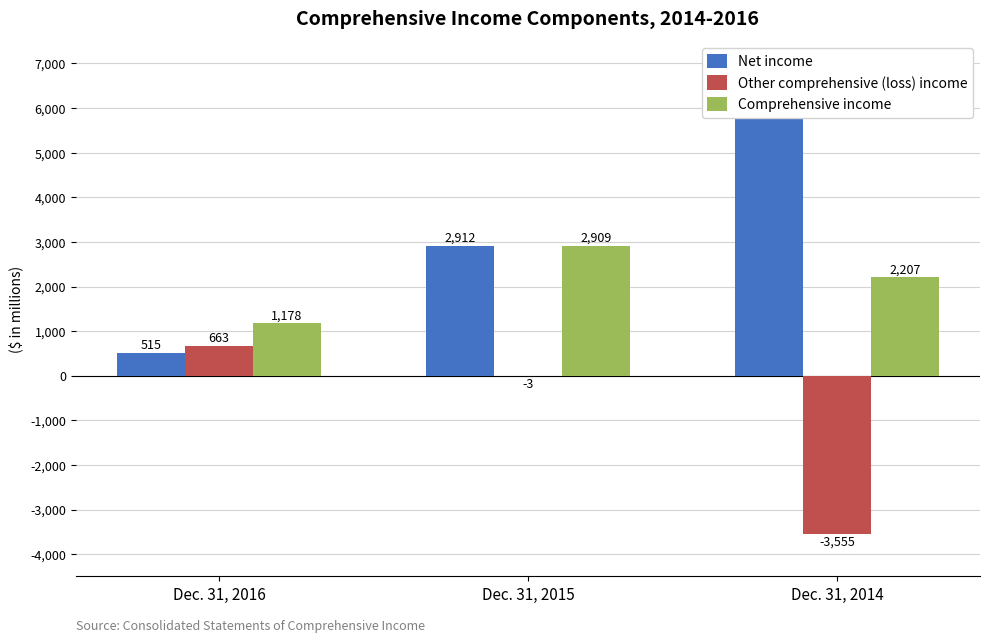

At which category is the sum across all series the highest?

Dec. 31, 2015